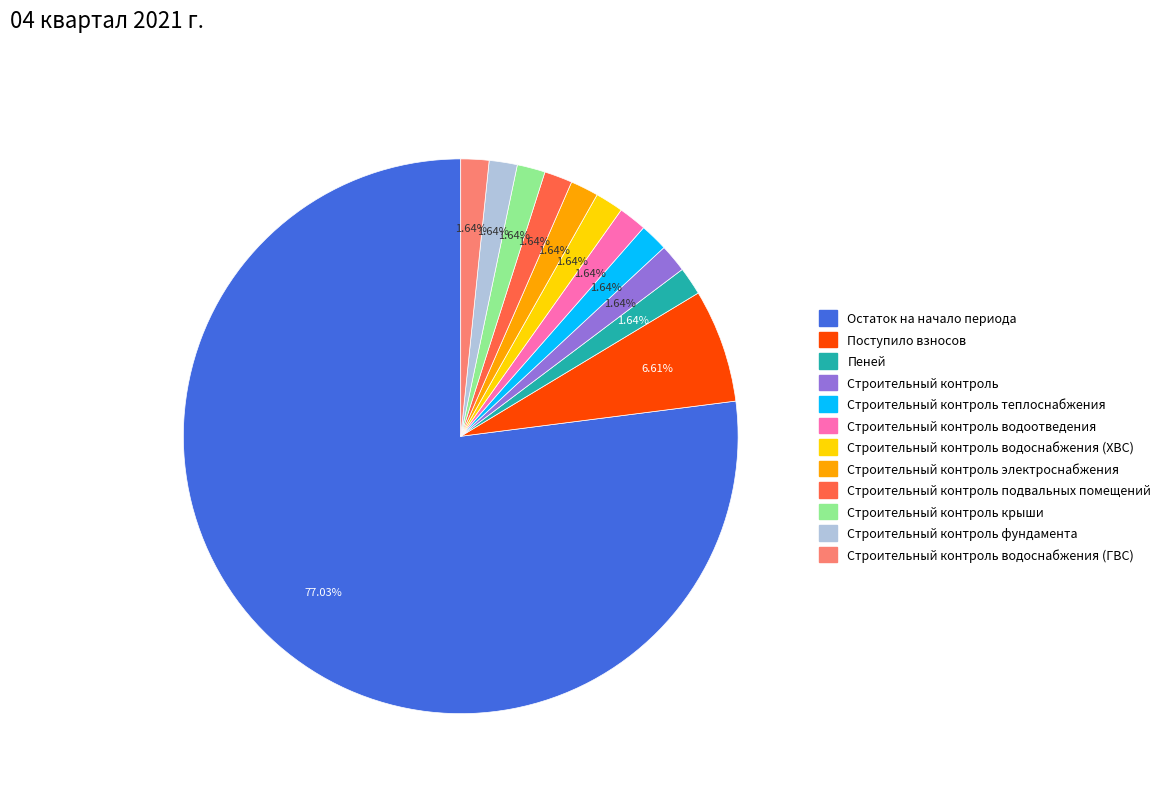

How many slices are in this pie chart?

12